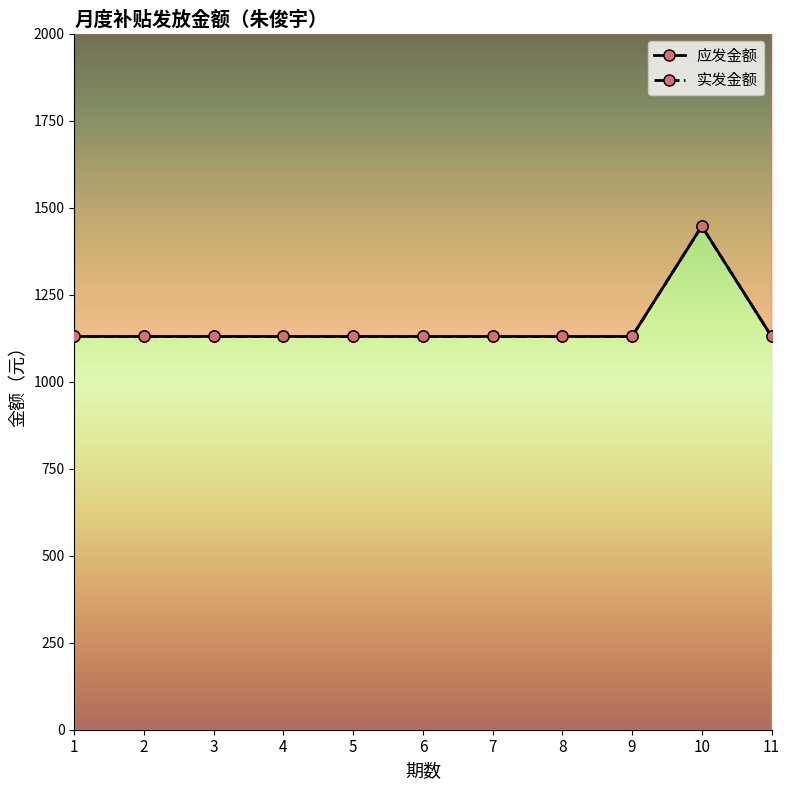

Does the chart display data point markers on the line(s)?

Yes